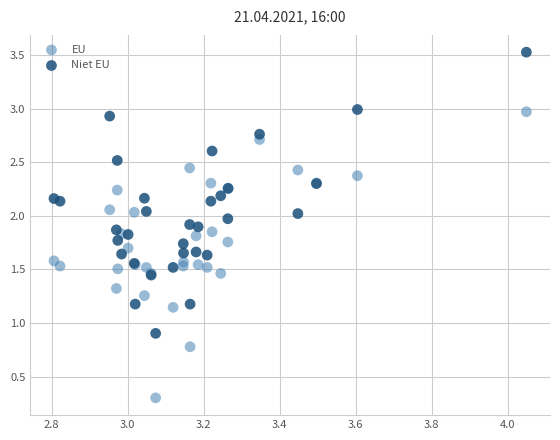

Which series contains the lowest Y value?

EU